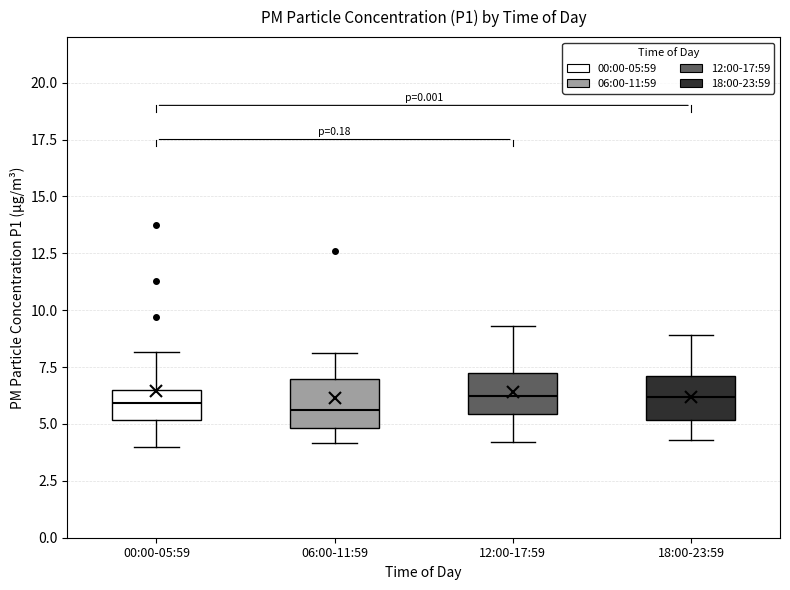

Reading left to right, transcribe this box plot: for each box, give where its median line is, the range the box spans, and where its two whiskers end, as read against the y-axis. The values are not printed on the chart, so give them approximately, as read against the axis.

00:00-05:59: median 6.0, box 5.0 to 6.5, whiskers 4.0 to 8.0
06:00-11:59: median 5.5, box 5.0 to 7.0, whiskers 4.0 to 8.0
12:00-17:59: median 6.5, box 5.5 to 7.0, whiskers 4.0 to 9.5
18:00-23:59: median 6.0, box 5.0 to 7.0, whiskers 4.5 to 9.0